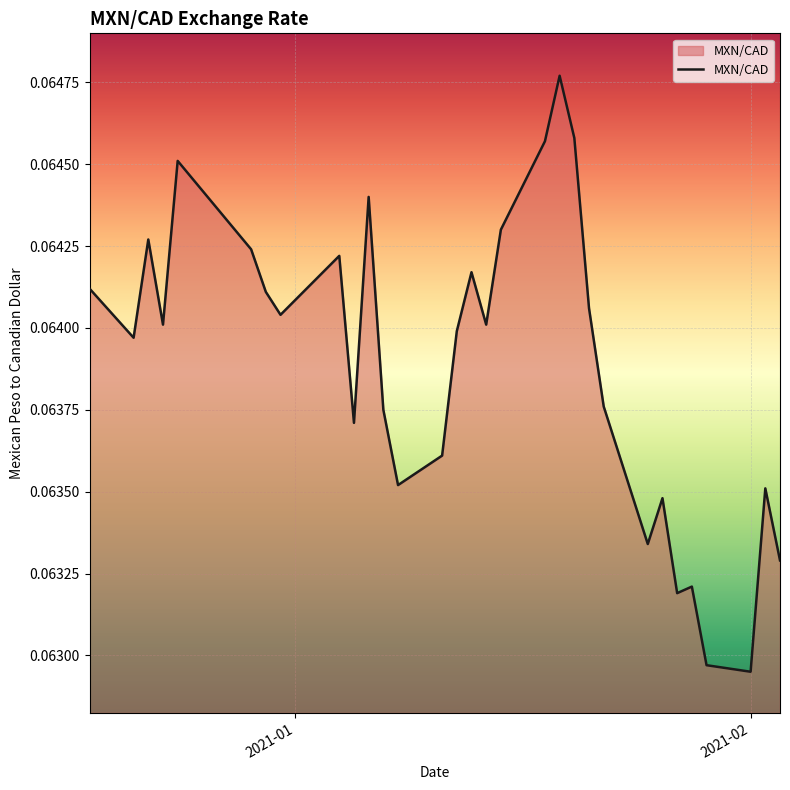

What is the label of the 28th point from the right?

2020-12-23